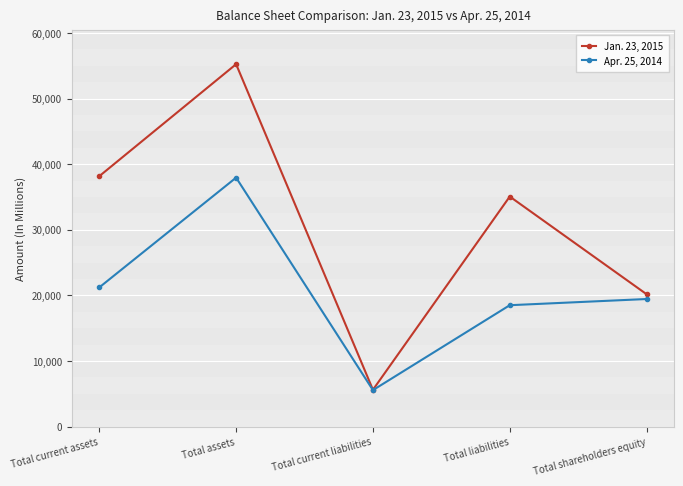

At which label does Jan. 23, 2015 reach its peak?

Total assets